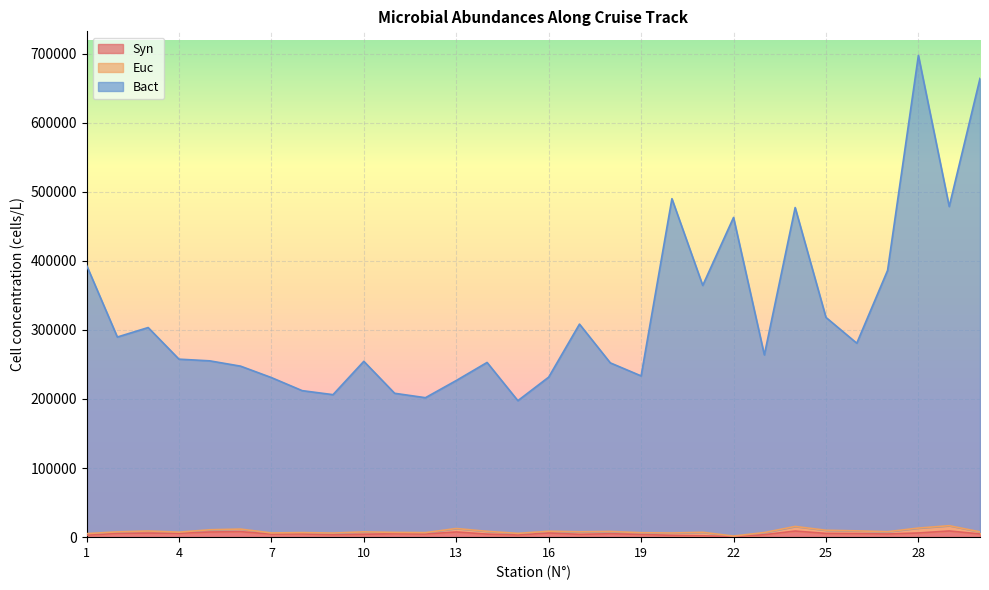

What is the highest value of the Syn series?

8958